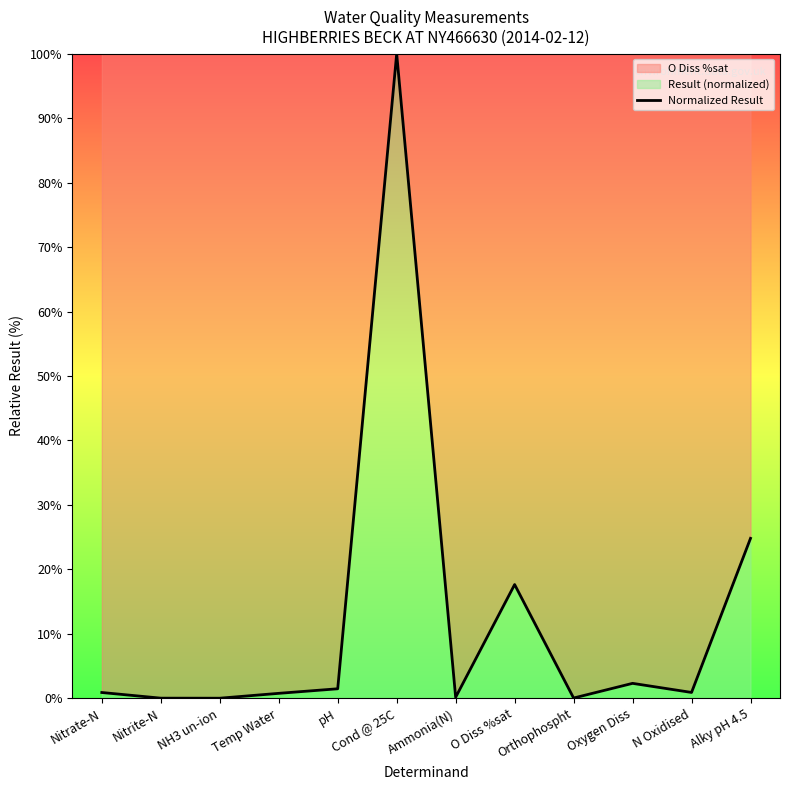

List the labels in order of value, smallest first.

NH3 un-ion, Nitrite-N, Orthophospht, Ammonia(N), Temp Water, Nitrate-N, N Oxidised, pH, Oxygen Diss, O Diss %sat, Alky pH 4.5, Cond @ 25C